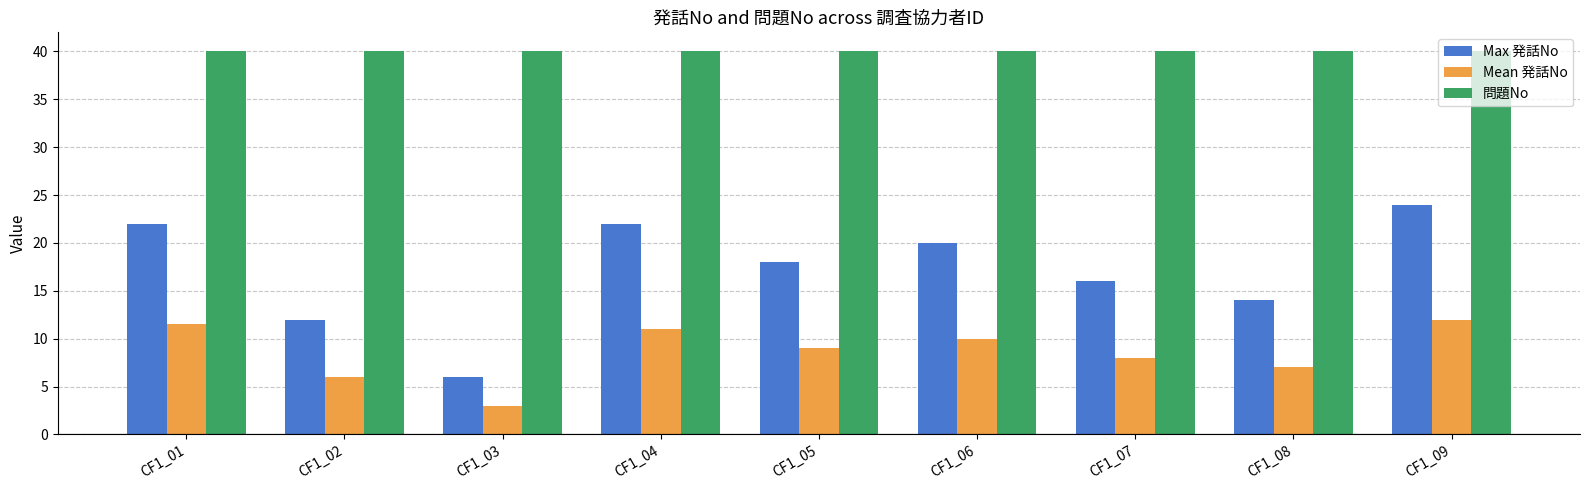

How many bars are there in each group?

3